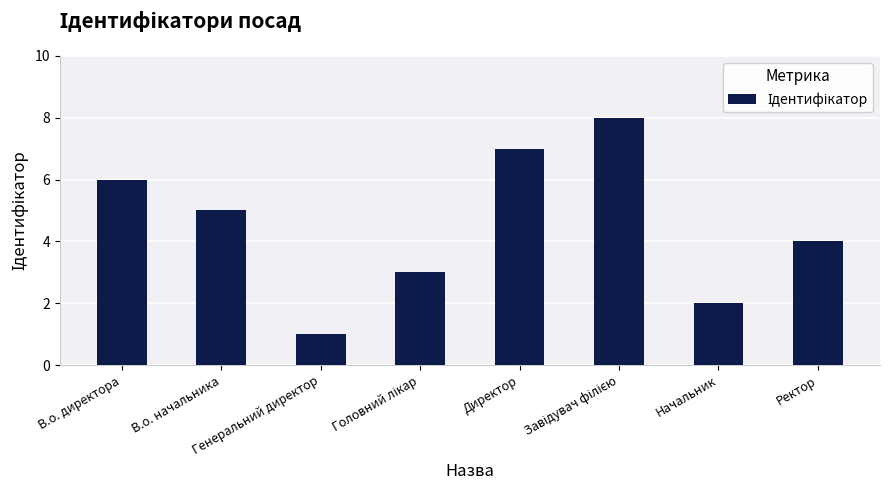

What is the sum of all values?

36